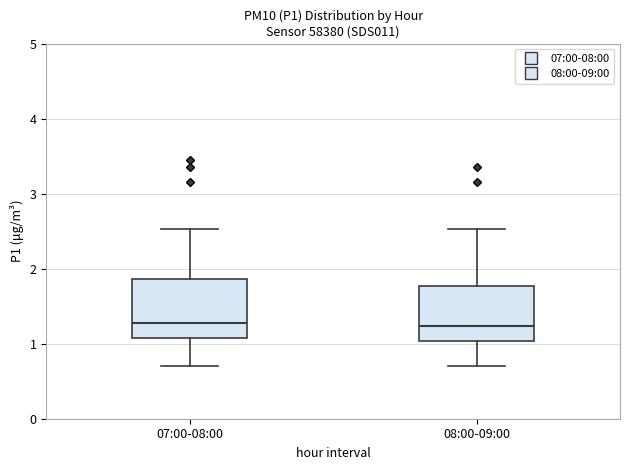

Where does the median line of the box for 07:00-08:00 sit on the y-axis? The values are not printed on the chart, so give them approximately, as read against the axis.

1.3